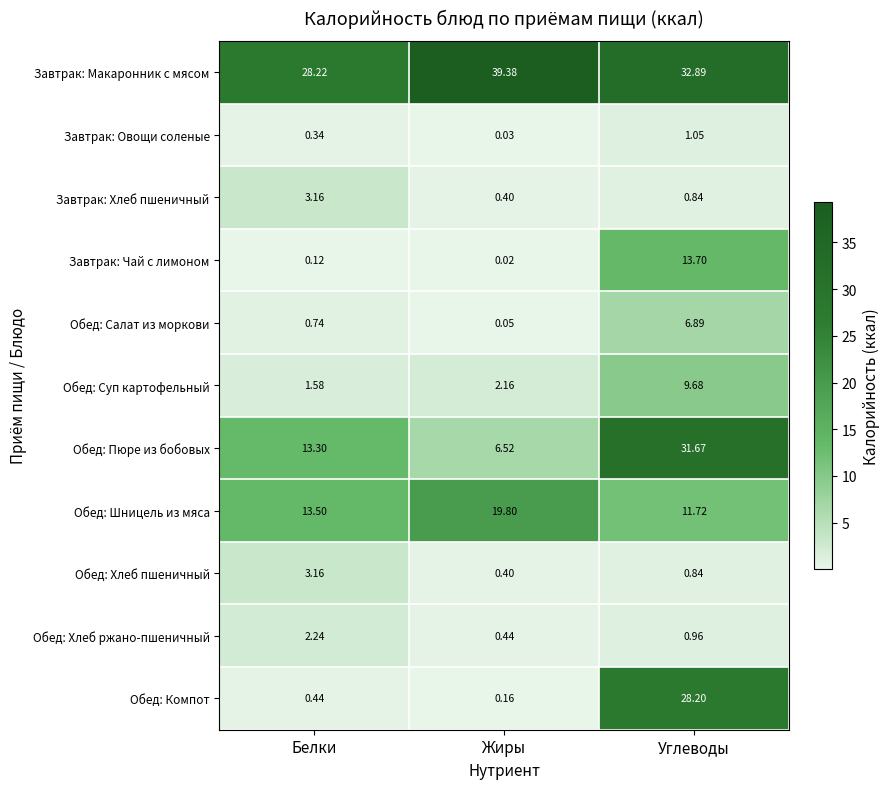

At which category is the sum across all series the highest?

Углеводы